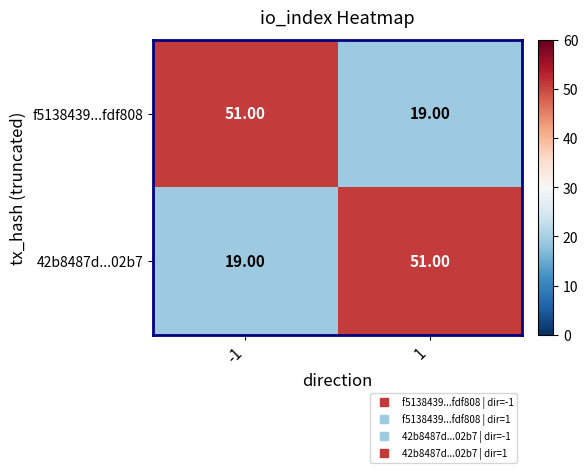

Is the value of 42b8487d...02b7 at -1 greater than the value of f5138439...fdf808 at -1?

No